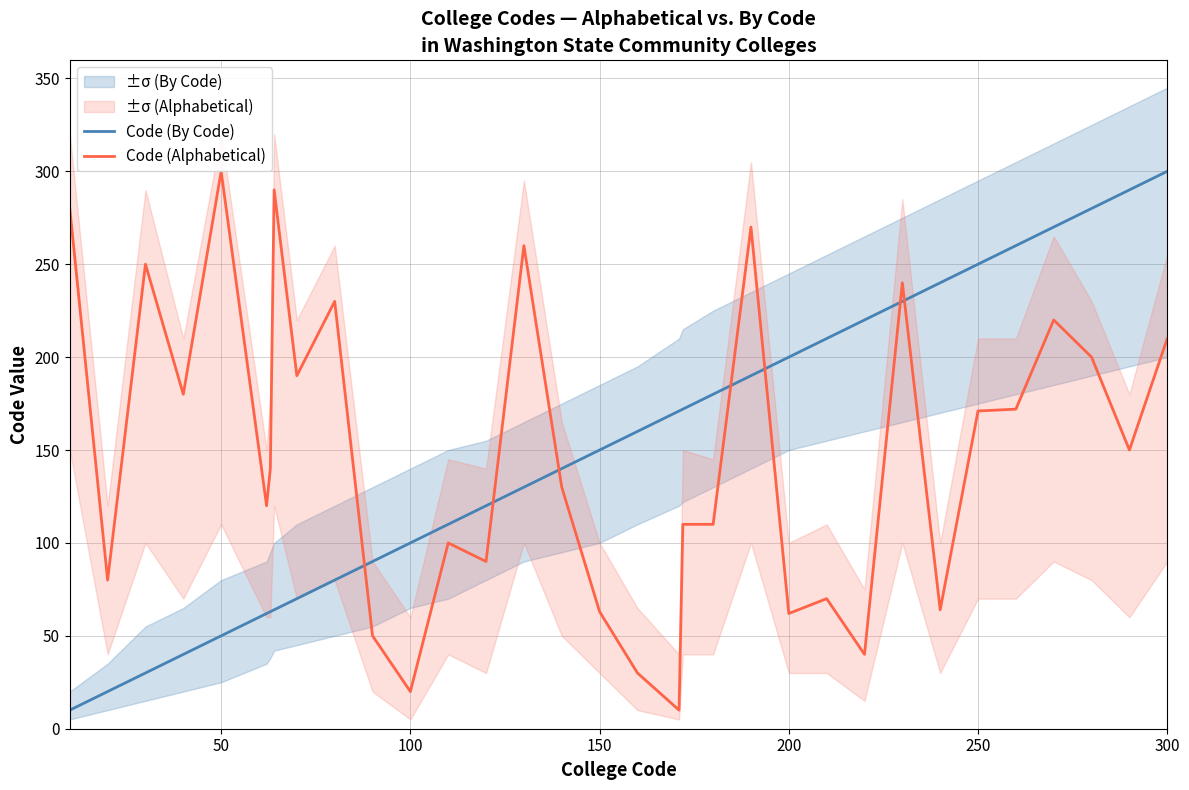

Reading left to right, list all the values displayed in this chart.

Code (By Code): 10	20	30	40	50	62	63	64	70	80	90	100	110	120	130	140	150	160	171	172	180	190	200	210	220	230	240	250	260	270	280	290	300
Code (Alphabetical): 280	80	250	180	300	120	140	290	190	230	50	20	100	90	260	130	63	30	10	110	110	270	62	70	40	240	64	171	172	220	200	150	210